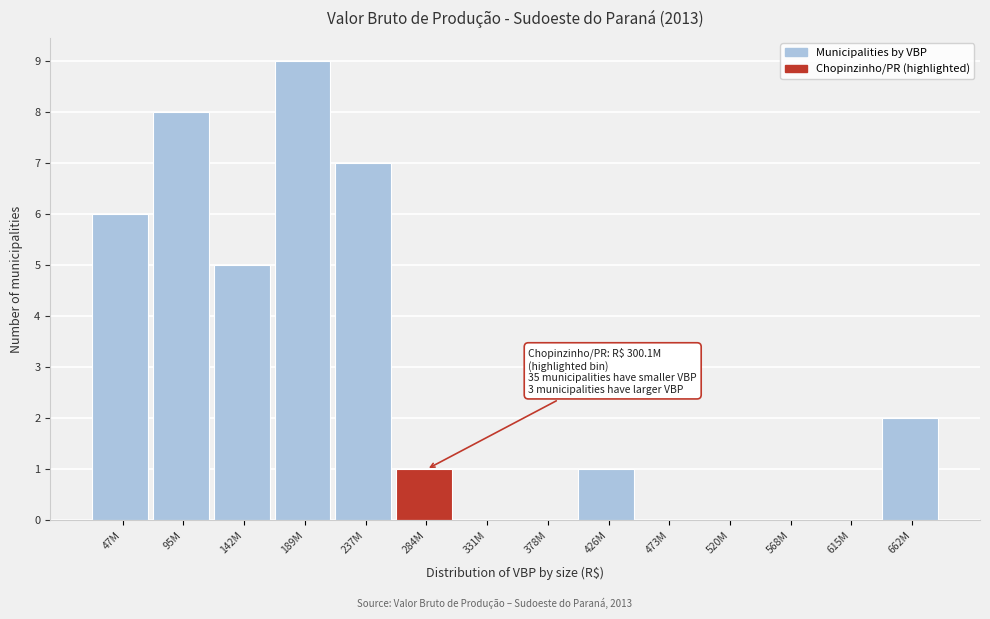

Reading right to left, extract all data points from this chart.

662M=2	615M=0	568M=0	520M=0	473M=0	426M=1	378M=0	331M=0	284M=1	237M=7	189M=9	142M=5	95M=8	47M=6